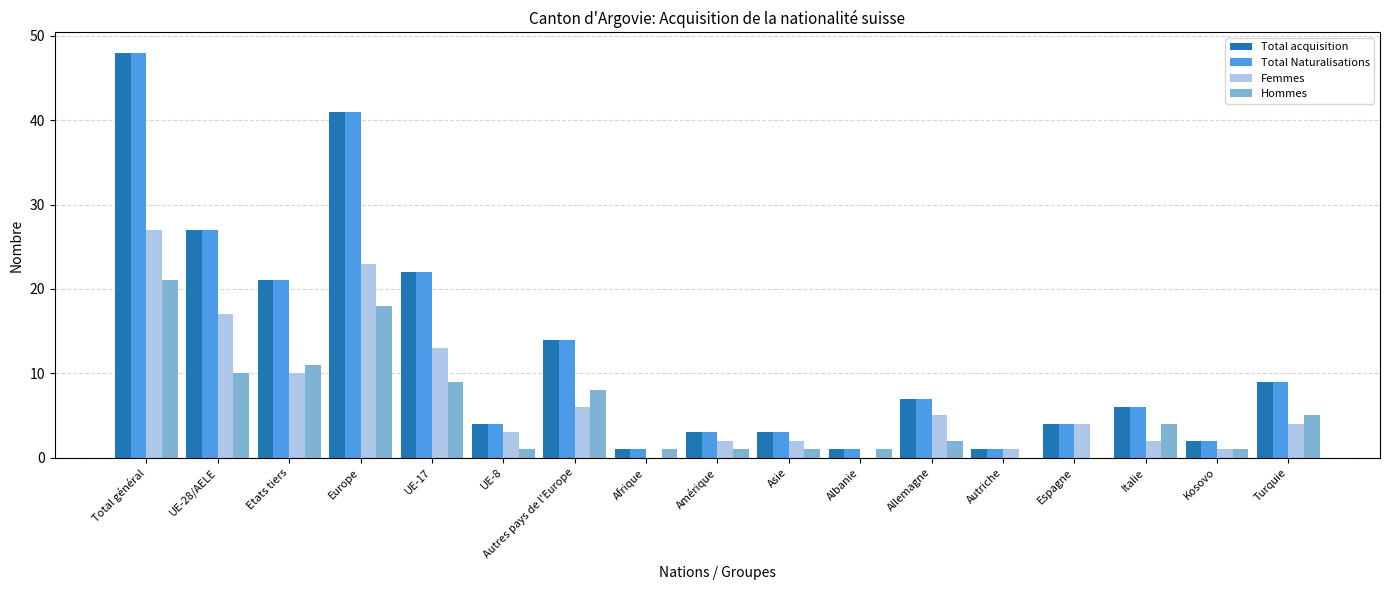

Reading left to right, extract all data points from this chart.

Total acquisition: Total général=48	UE-28/AELE=27	Etats tiers=21	Europe=41	UE-17=22	UE-8=4	Autres pays de l'Europe=14	Afrique=1	Amérique=3	Asie=3	Albanie=1	Allemagne=7	Autriche=1	Espagne=4	Italie=6	Kosovo=2	Turquie=9
Total Naturalisations: Total général=48	UE-28/AELE=27	Etats tiers=21	Europe=41	UE-17=22	UE-8=4	Autres pays de l'Europe=14	Afrique=1	Amérique=3	Asie=3	Albanie=1	Allemagne=7	Autriche=1	Espagne=4	Italie=6	Kosovo=2	Turquie=9
Femmes: Total général=27	UE-28/AELE=17	Etats tiers=10	Europe=23	UE-17=13	UE-8=3	Autres pays de l'Europe=6	Afrique=0	Amérique=2	Asie=2	Albanie=0	Allemagne=5	Autriche=1	Espagne=4	Italie=2	Kosovo=1	Turquie=4
Hommes: Total général=21	UE-28/AELE=10	Etats tiers=11	Europe=18	UE-17=9	UE-8=1	Autres pays de l'Europe=8	Afrique=1	Amérique=1	Asie=1	Albanie=1	Allemagne=2	Autriche=0	Espagne=0	Italie=4	Kosovo=1	Turquie=5